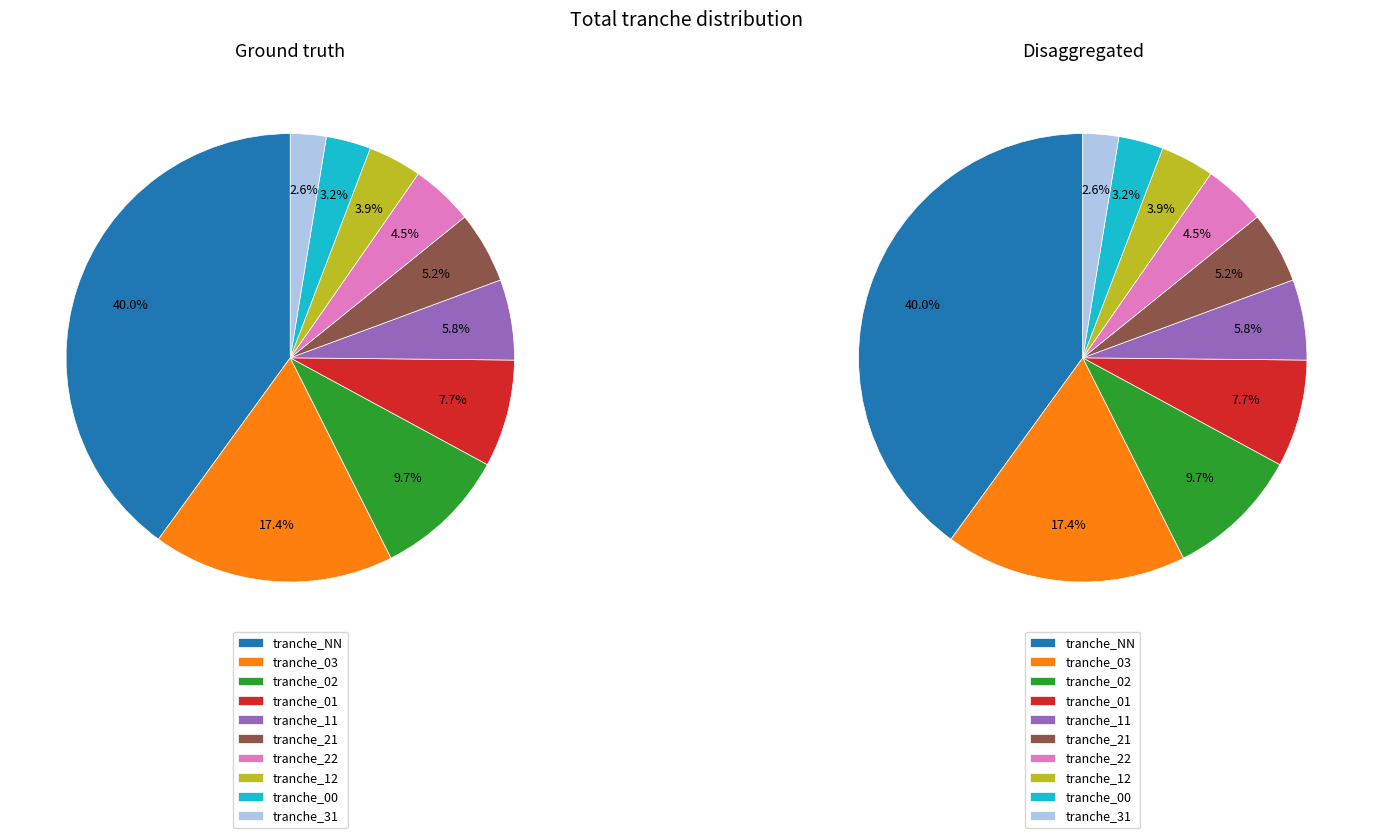

What percentage do 02 and 12 together represent?

13.5%